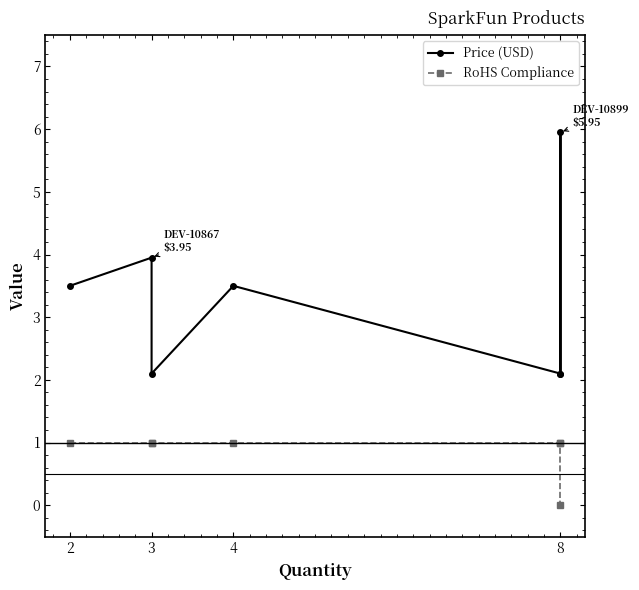

Does the chart have visible grid lines?

No